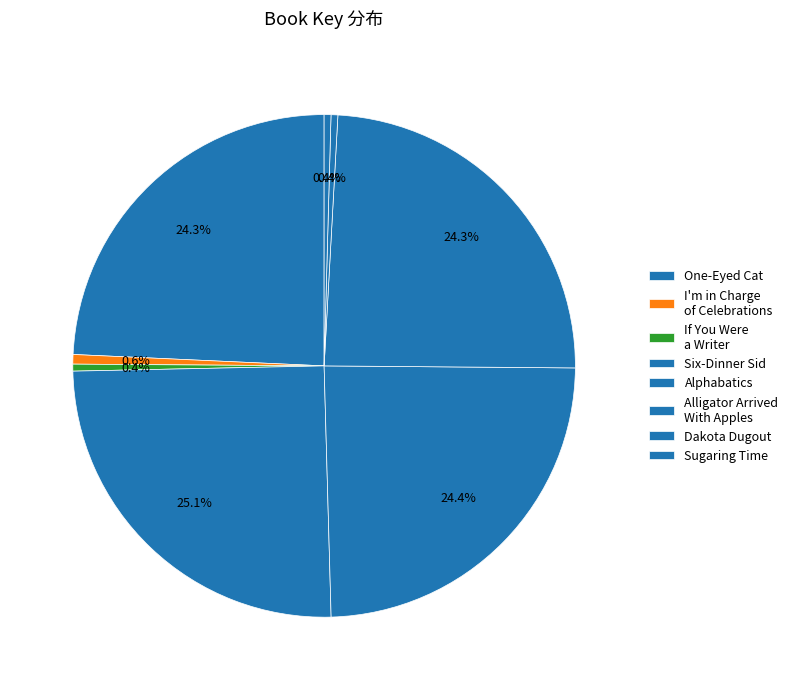

Is it true that Sugaring Time is 10% of the pie?

False